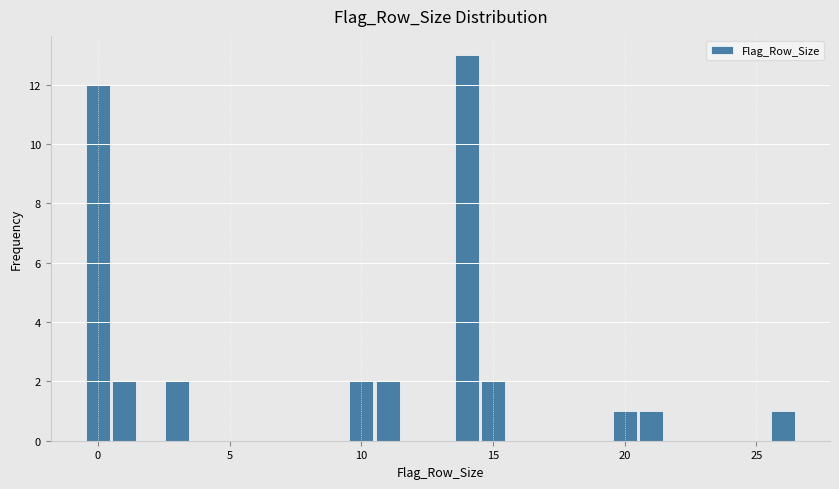

Around what value on the x-axis is the tallest bar? Give the approximate position of its centre, as read against the axis.

14.0